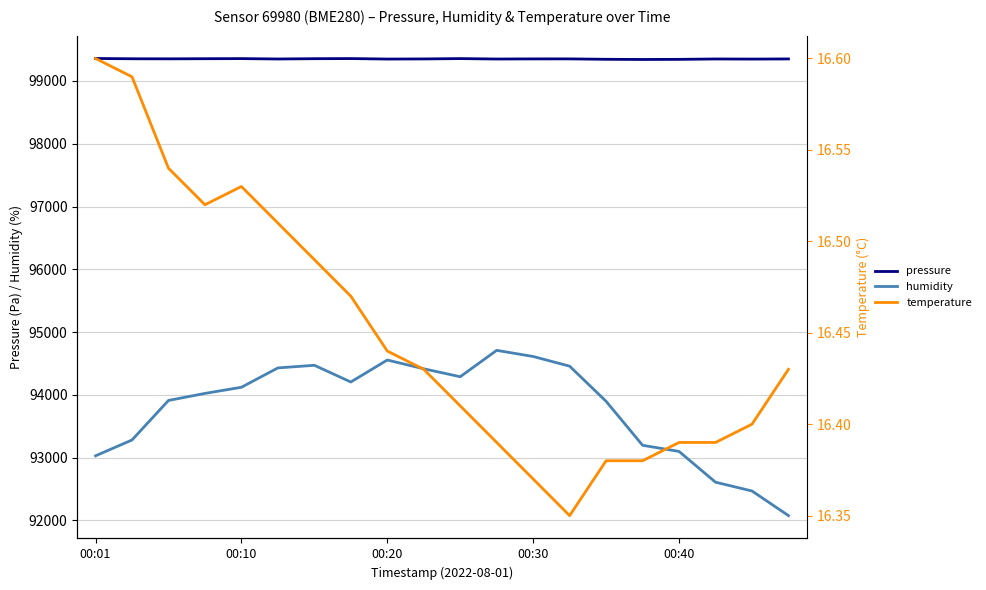

What is the maximum value for humidity?

94710.0